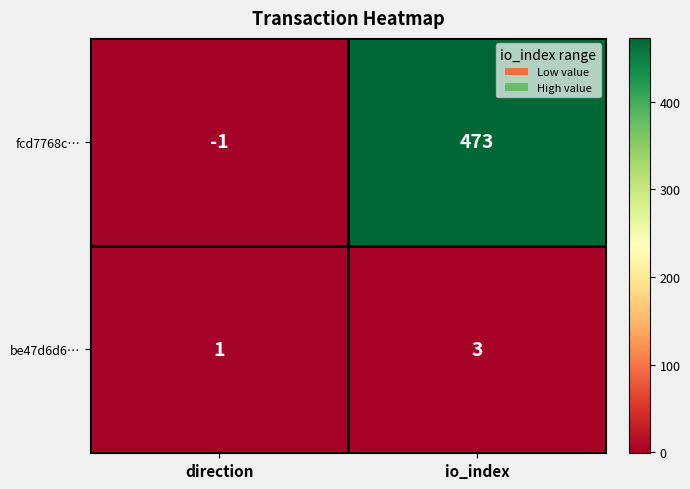

Which series has the largest range (max minus min)?

fcd7768c…